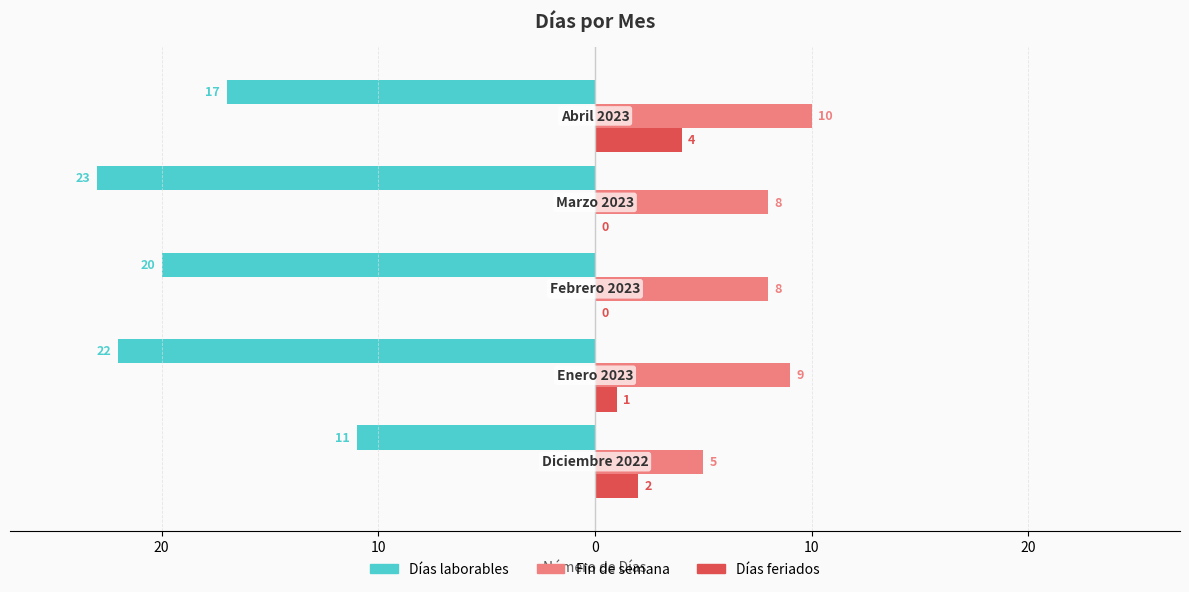

What are all the series names shown in the legend?

Días laborables, Fin de semana, Días feriados